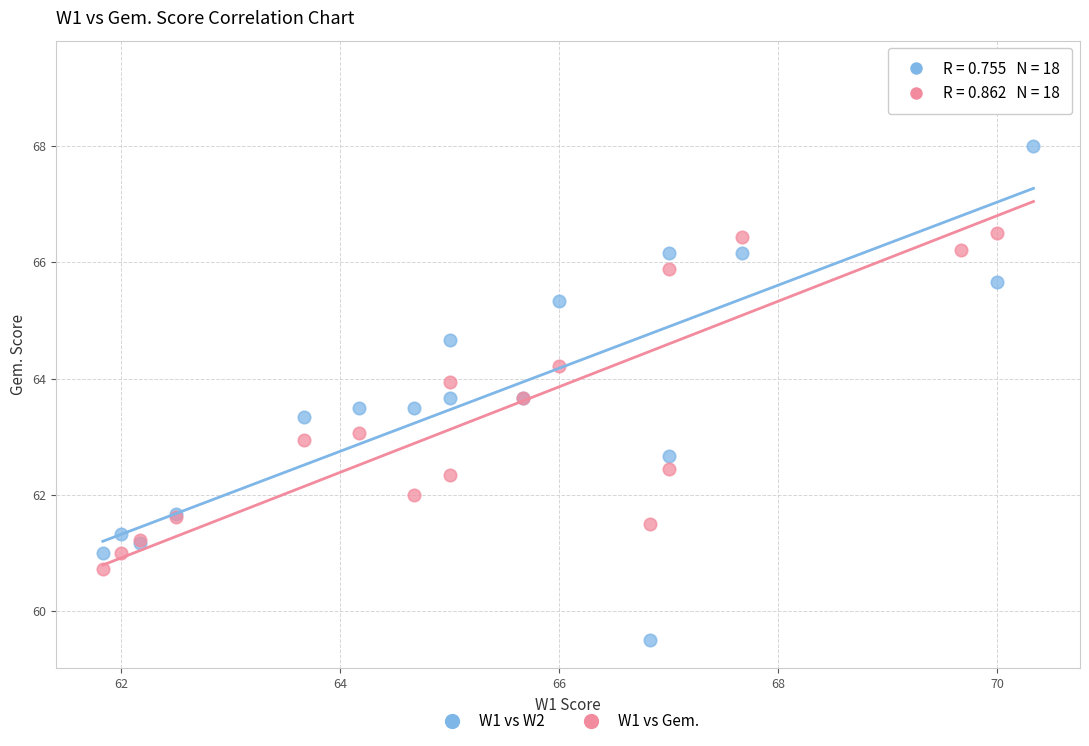

What is the X range (max minus min) for the scatter plot?

8.5